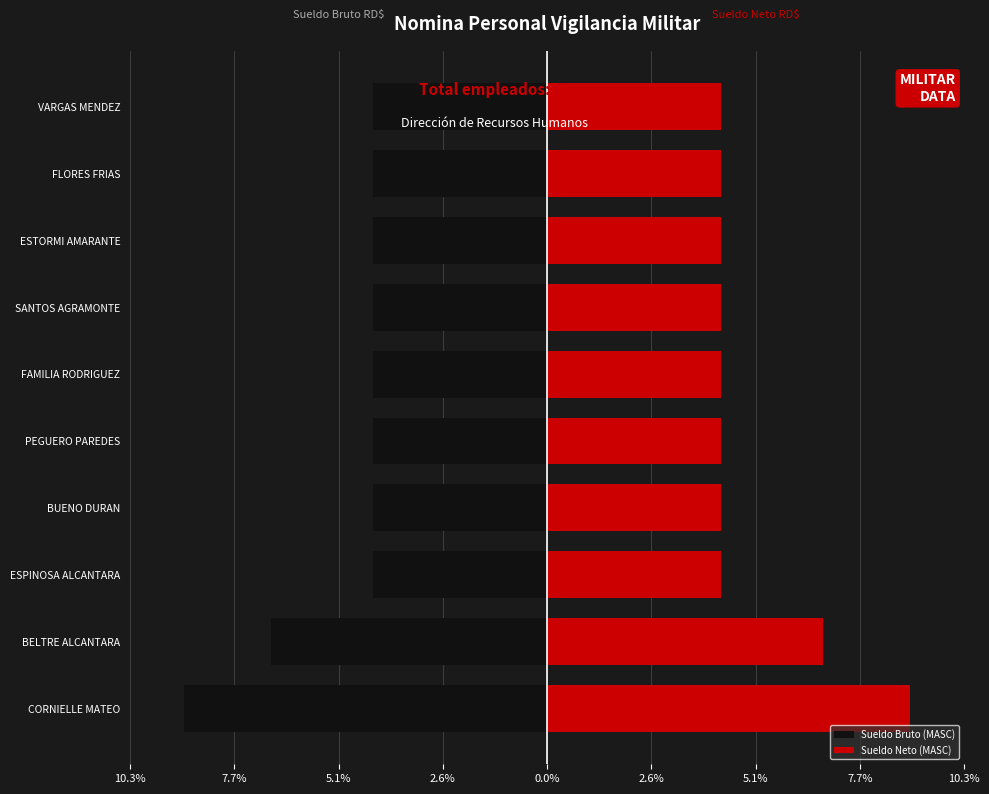

What are all the series names shown in the legend?

Sueldo Bruto (MASC), Sueldo Neto (MASC)